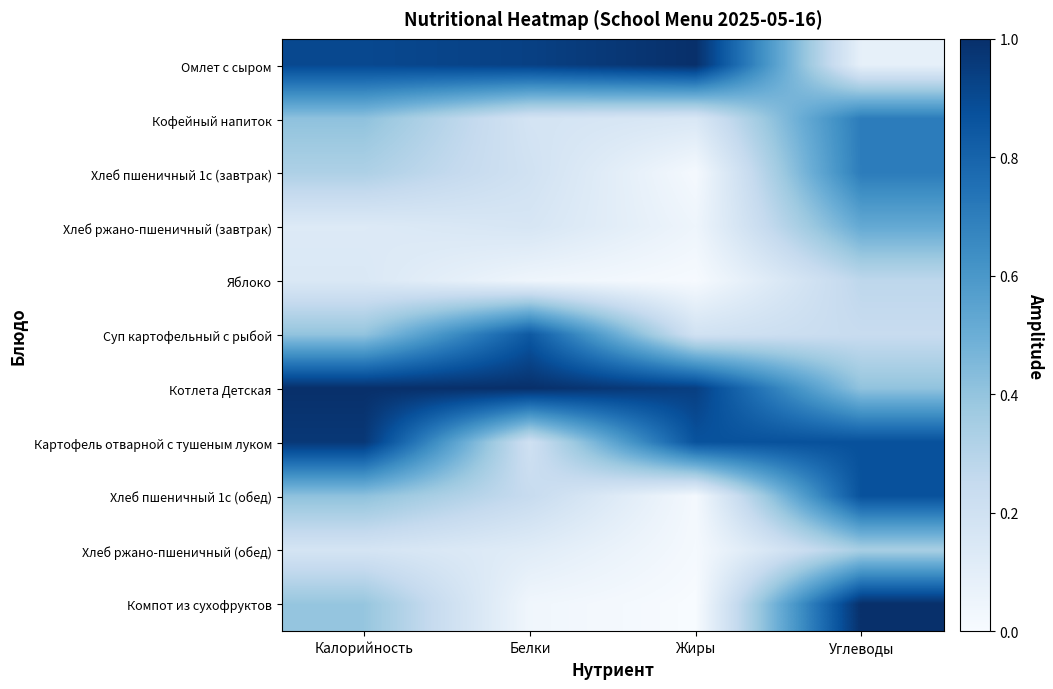

Reading left to right, transcribe all the data shown in this chart.

Омлет с сыром: Калорийность=0.9	Белки=0.9	Жиры=1.0	Углеводы=0.1
Кофейный напиток: Калорийность=0.4	Белки=0.2	Жиры=0.2	Углеводы=0.7
Хлеб пшеничный 1с (завтрак): Калорийность=0.3	Белки=0.2	Жиры=0.0	Углеводы=0.7
Хлеб ржано-пшеничный (завтрак): Калорийность=0.1	Белки=0.2	Жиры=0.0	Углеводы=0.5
Яблоко: Калорийность=0.1	Белки=0.0	Жиры=0.0	Углеводы=0.3
Суп картофельный с рыбой: Калорийность=0.4	Белки=0.8	Жиры=0.2	Углеводы=0.2
Котлета Детская: Калорийность=1.0	Белки=1.0	Жиры=0.9	Углеводы=0.4
Картофель отварной с тушеным луком: Калорийность=1.0	Белки=0.2	Жиры=0.9	Углеводы=0.9
Хлеб пшеничный 1с (обед): Калорийность=0.4	Белки=0.2	Жиры=0.0	Углеводы=0.9
Хлеб ржано-пшеничный (обед): Калорийность=0.2	Белки=0.1	Жиры=0.0	Углеводы=0.3
Компот из сухофруктов: Калорийность=0.4	Белки=0.0	Жиры=0.0	Углеводы=1.0